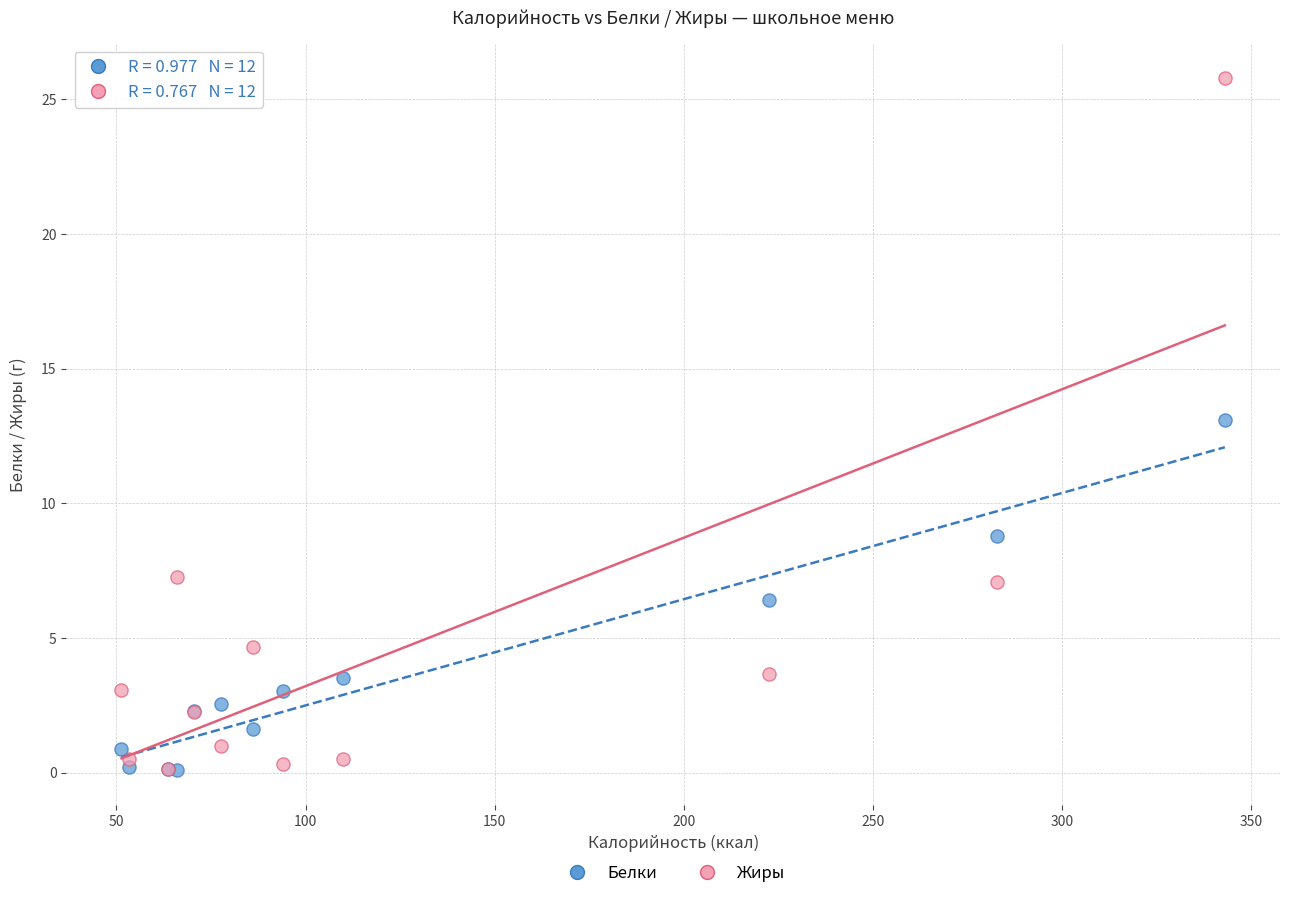

In the Белки series, what Y value is closest to 6?

6.4